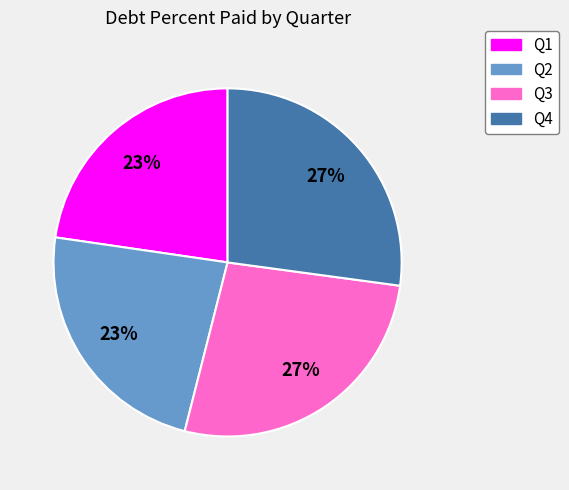

Does Q3 account for over 50% of the chart?

No